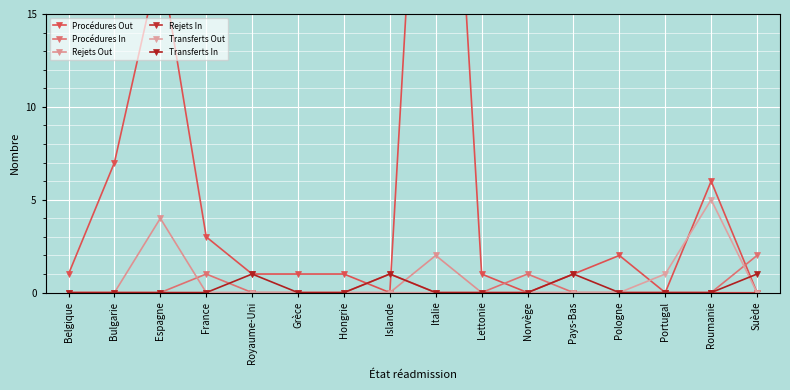

What is the difference between the second highest and minimum values in the Transferts In series?

1